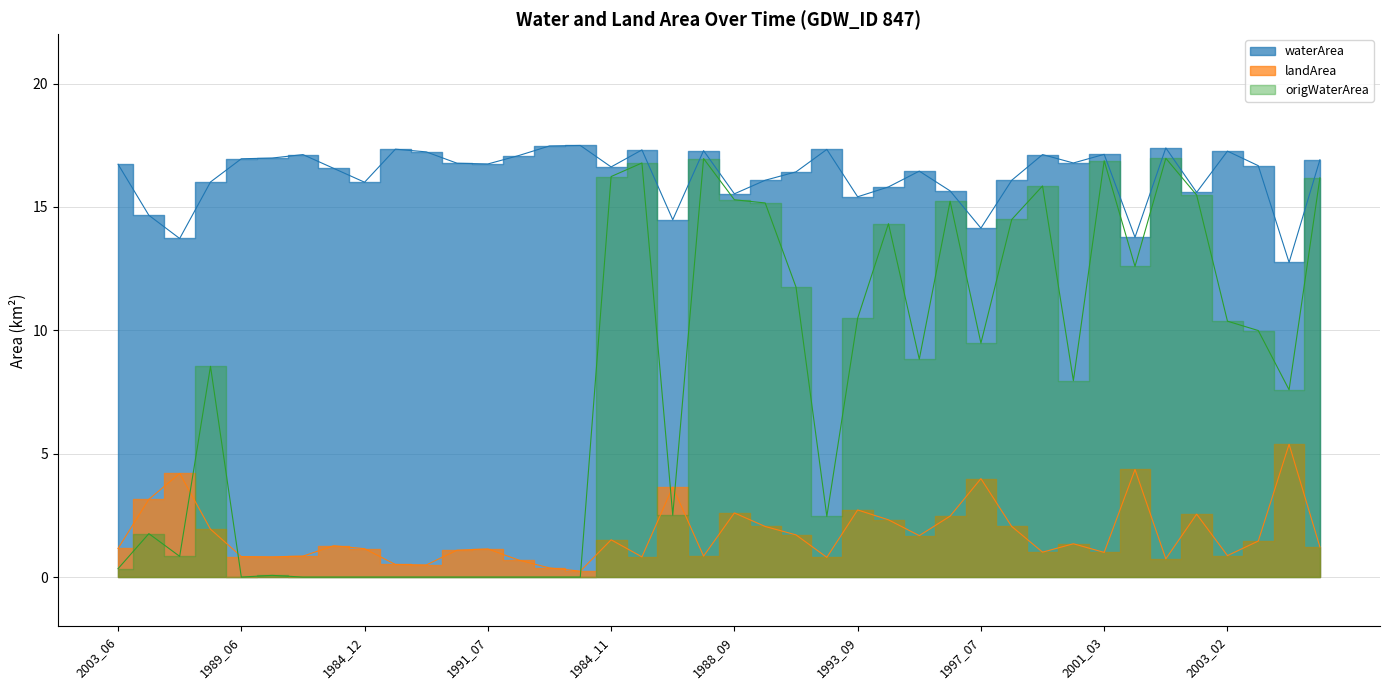

What position from the right is 1988_06?

30